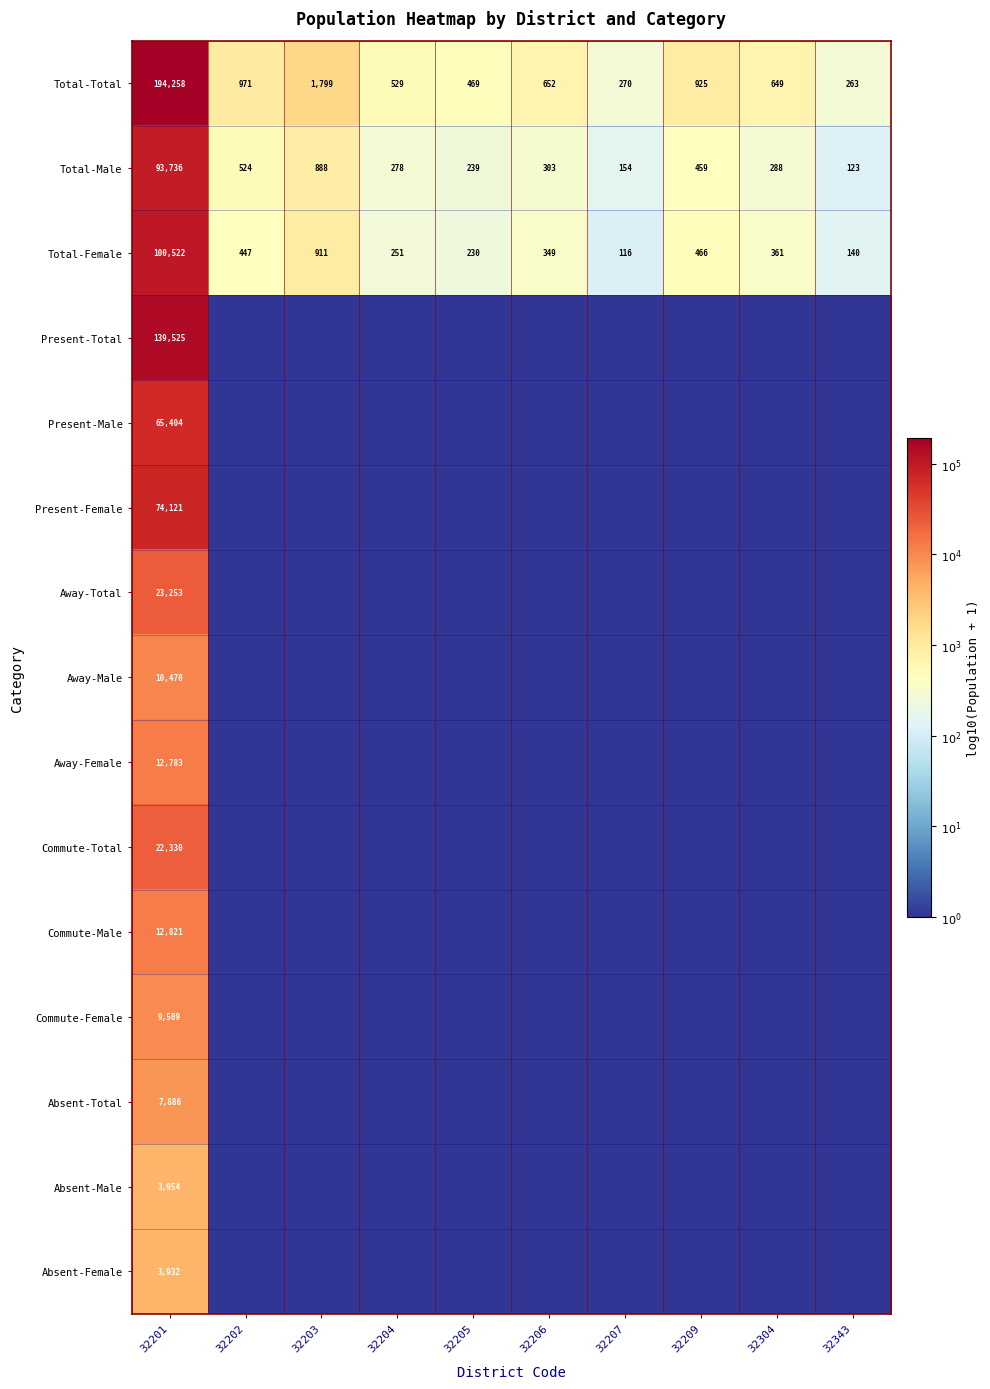

List the labels in order of Total-Total value, largest first.

32201, 32203, 32202, 32209, 32206, 32304, 32204, 32205, 32207, 32343